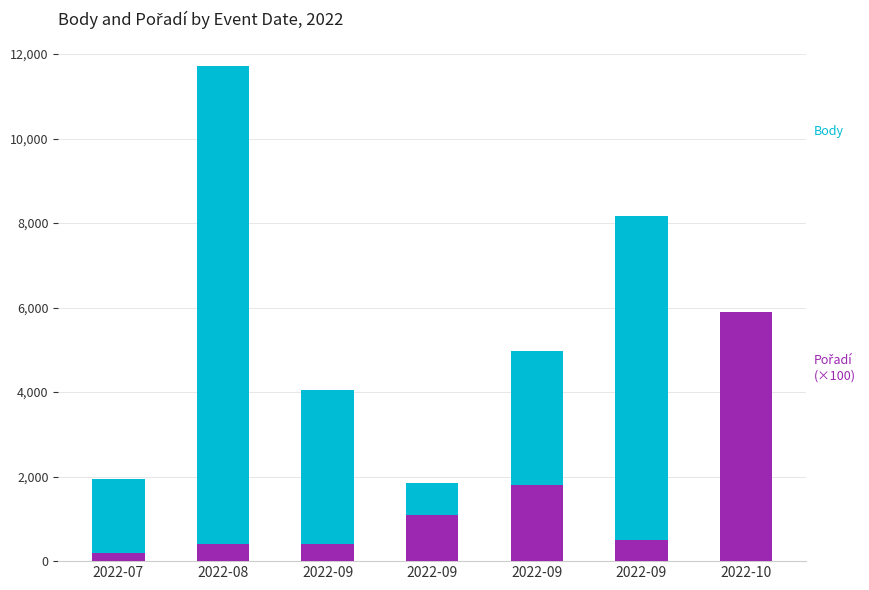

Rank the series at 2022-08 from lowest to highest value.

Pořadí (×100), Body